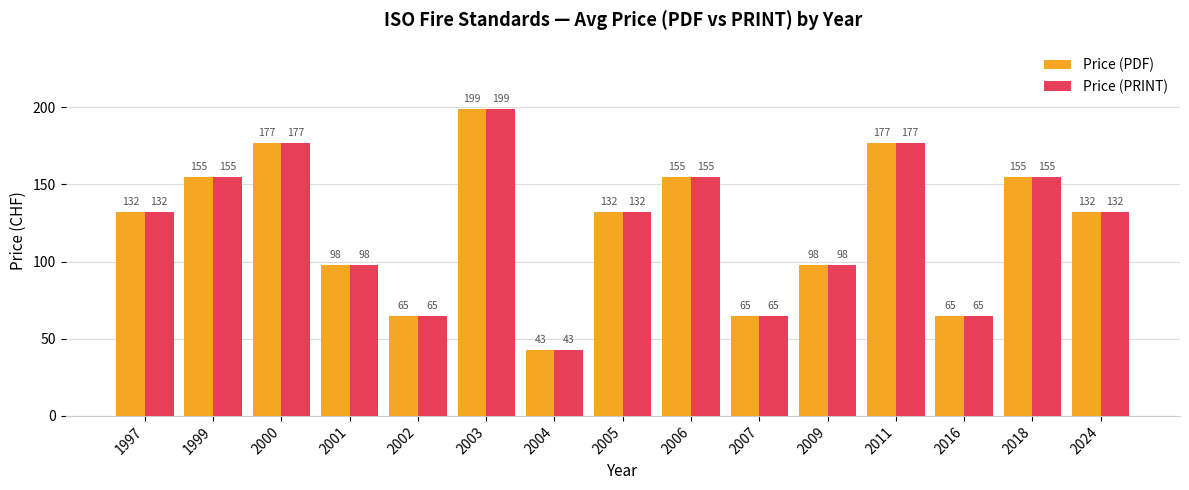

The value of Price (PDF) at 2018 is 155. True or false?

True